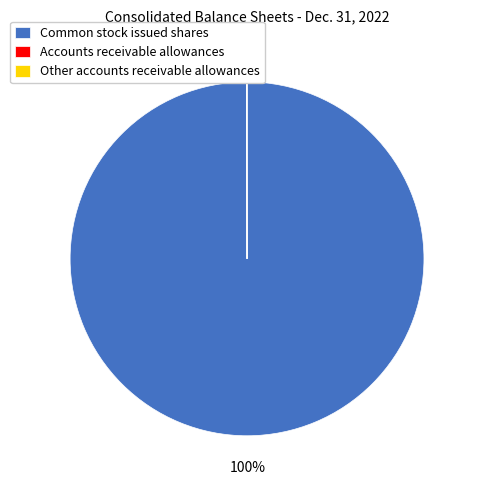

What is the largest slice in the pie chart?

Common stock issued shares